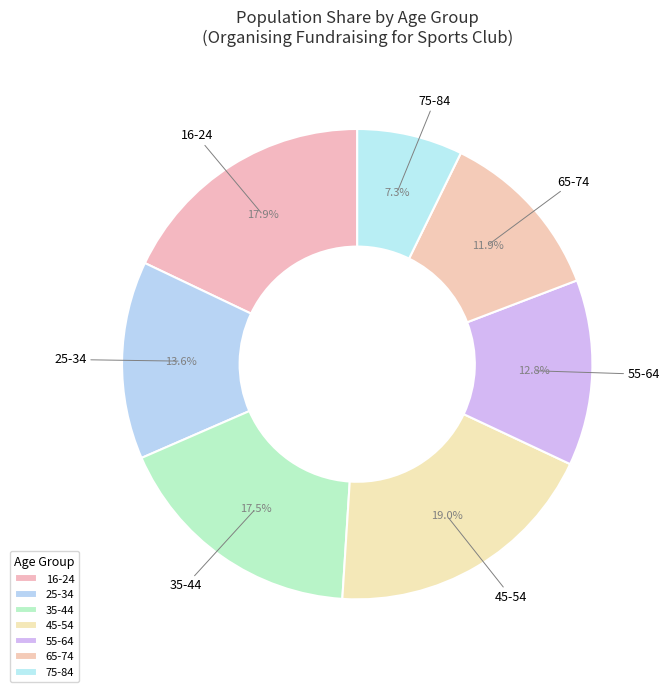

To the nearest percent, what is the difference between the largest and smallest slice percentages?

12%